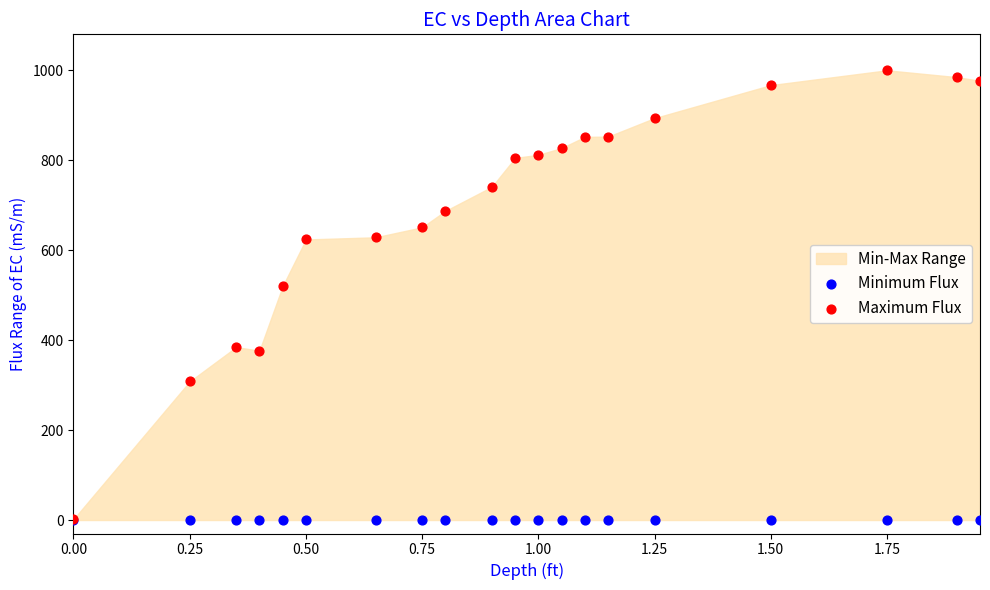

In the Maximum Flux series, what Y value is closest to 500?

520.0